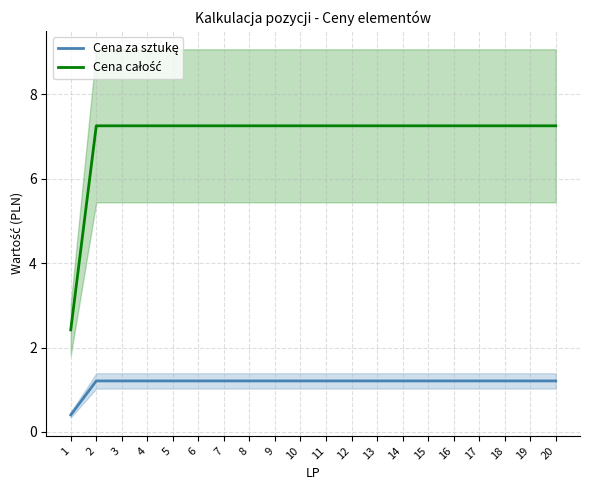

True or false: Cena całość and Cena za sztukę cross at least once.

False